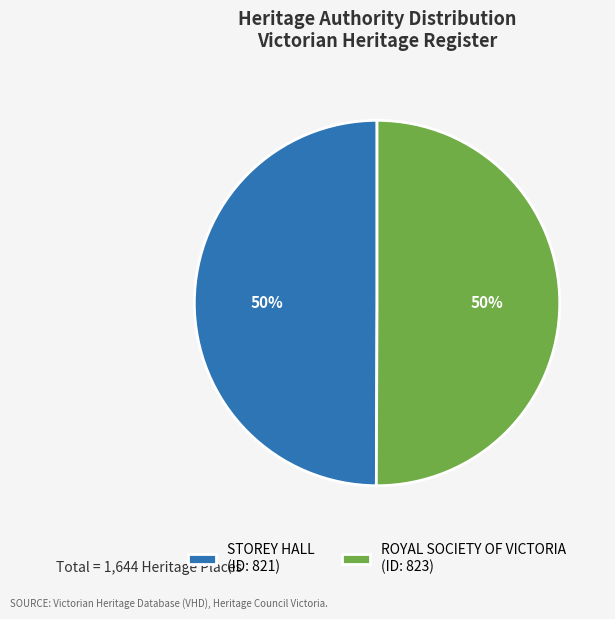

What is the ratio of the value at ROYAL SOCIETY OF VICTORIA (ID: 823) to the value at STOREY HALL (ID: 821)?

1.0